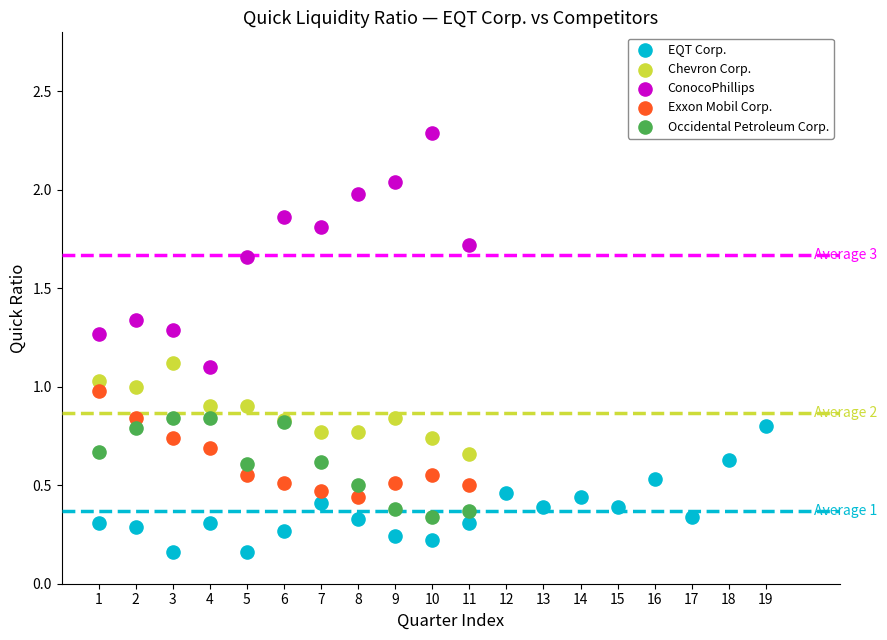

Which series has the largest Y range (max minus min)?

ConocoPhillips